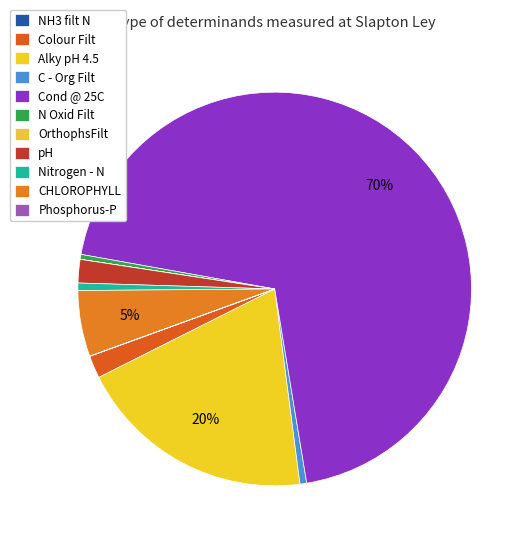

True or false: Nitrogen - N accounts for 1% of the total.

True